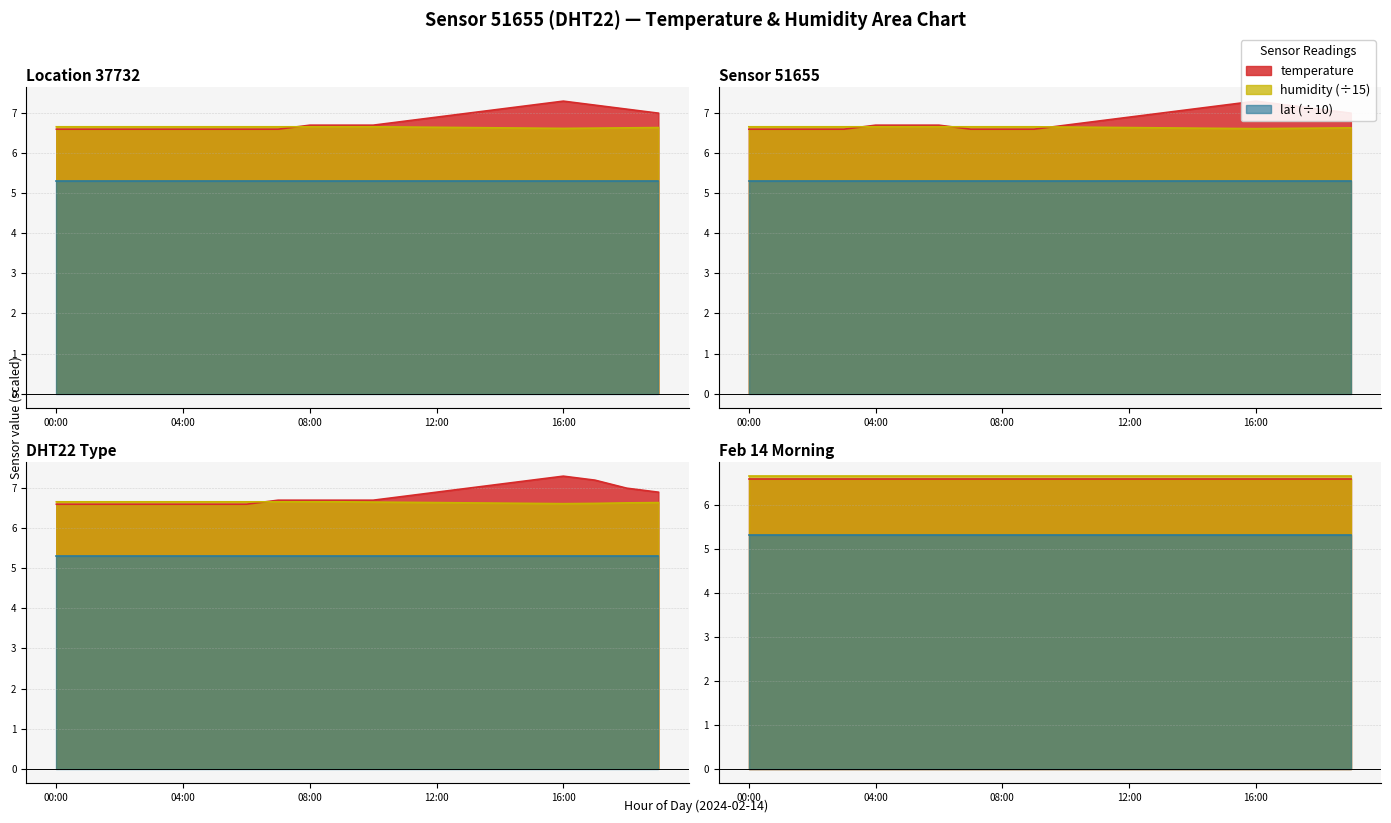

At which category is the sum across all series the highest?

16:00